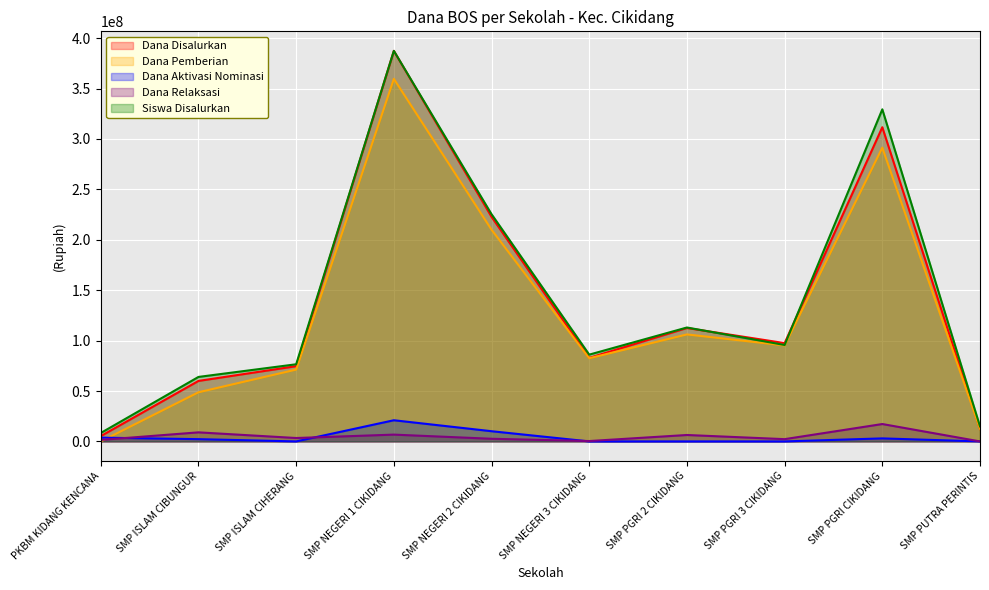

How many data points in Dana Pemberian are above 95250000?

4